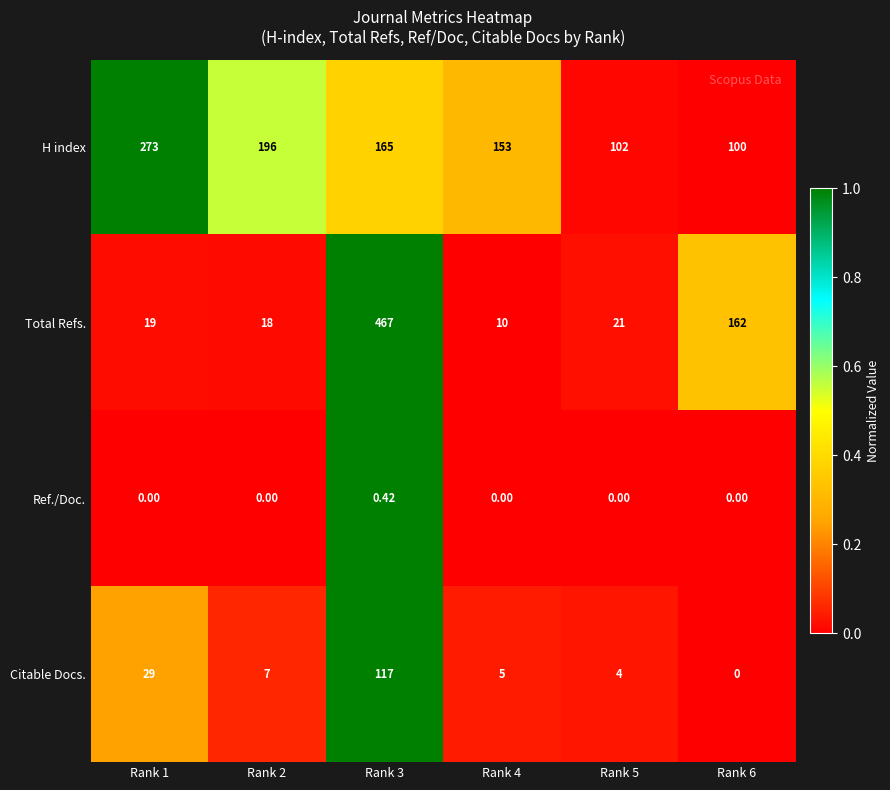

List the series in order of their overall mean, lowest first.

Ref./Doc., Citable Docs., Total Refs., H index